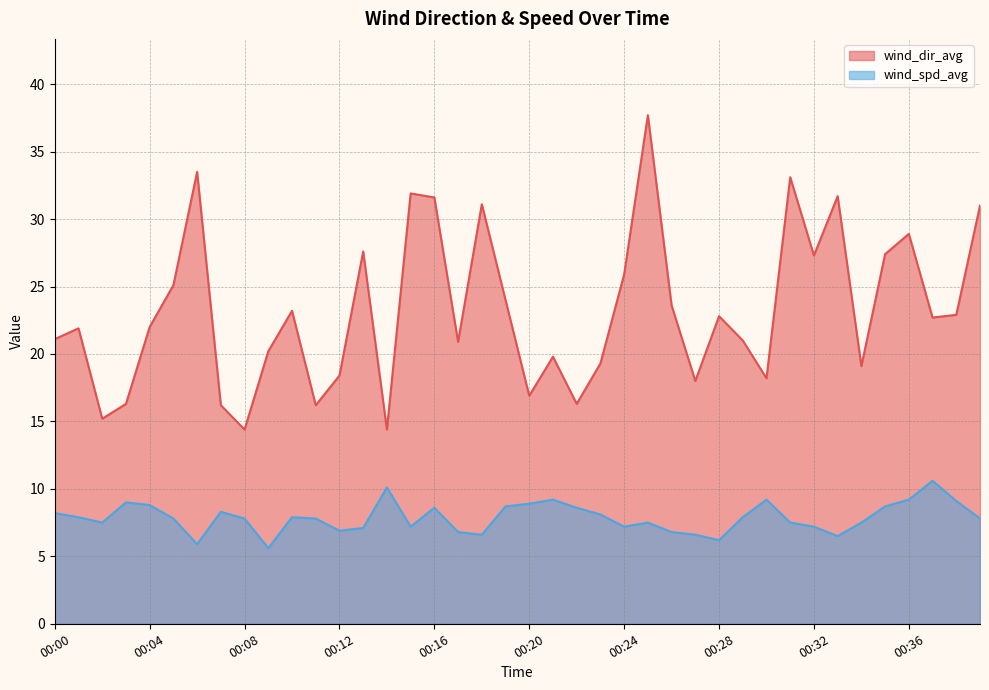

What is the difference between the wind_dir_avg values at 00:34 and 00:03?

2.8